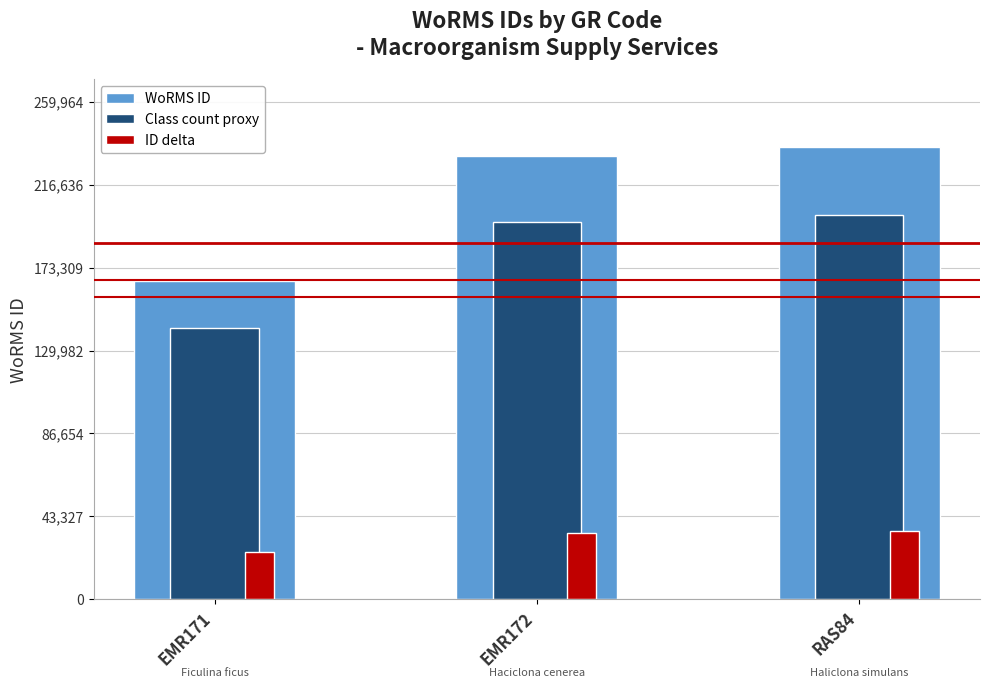

How many data points in Class count proxy are less than 197043?

1